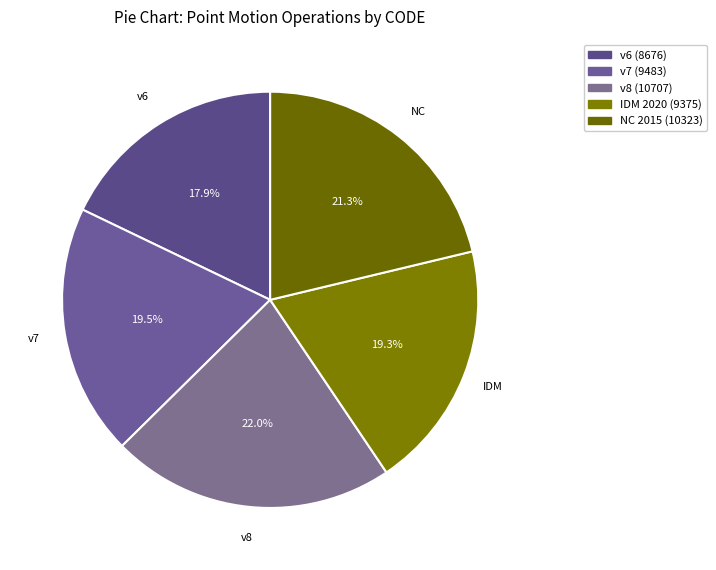

Is there any slice that represents more than half of the pie?

No